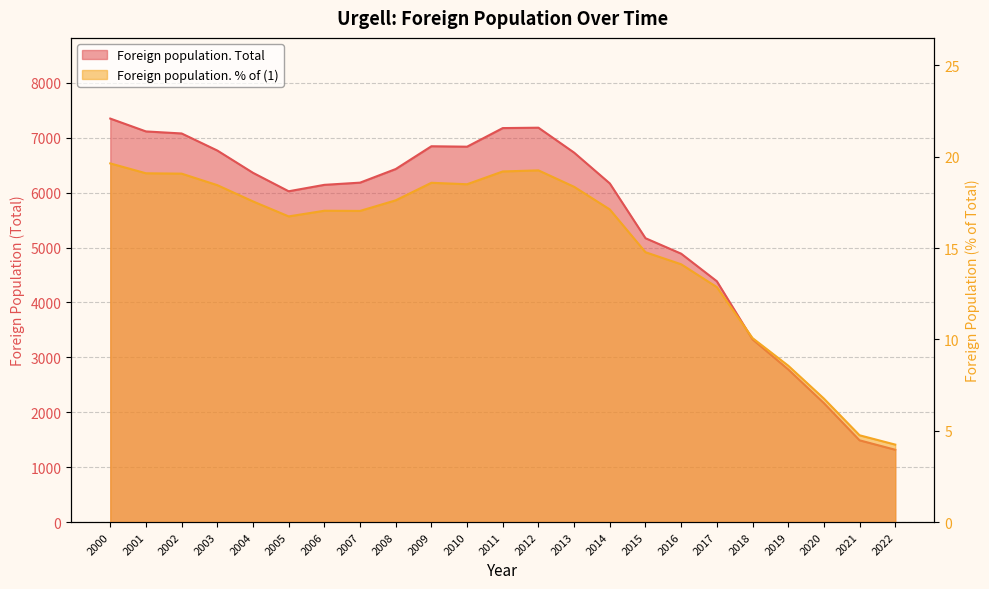

How many values in the Foreign population. % of (1) series are below 17?

9